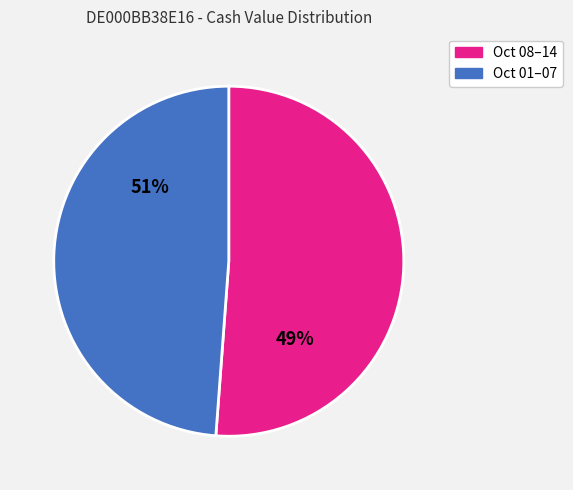

Which has a higher value, 2025-10-07 or 2025-10-01?

2025-10-07